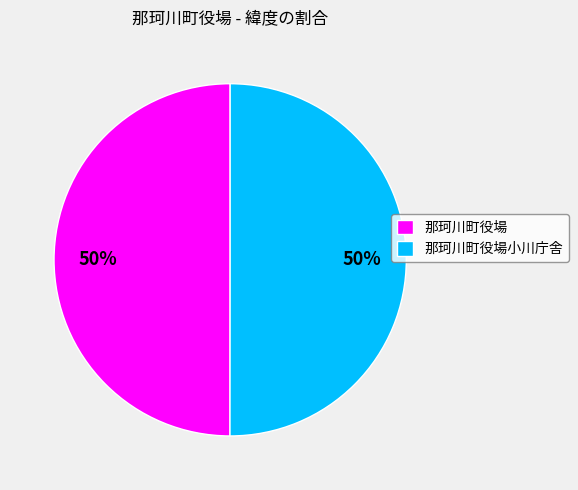

What is the ratio of the value at 那珂川町役場 to the value at 那珂川町役場小川庁舎?

1.0